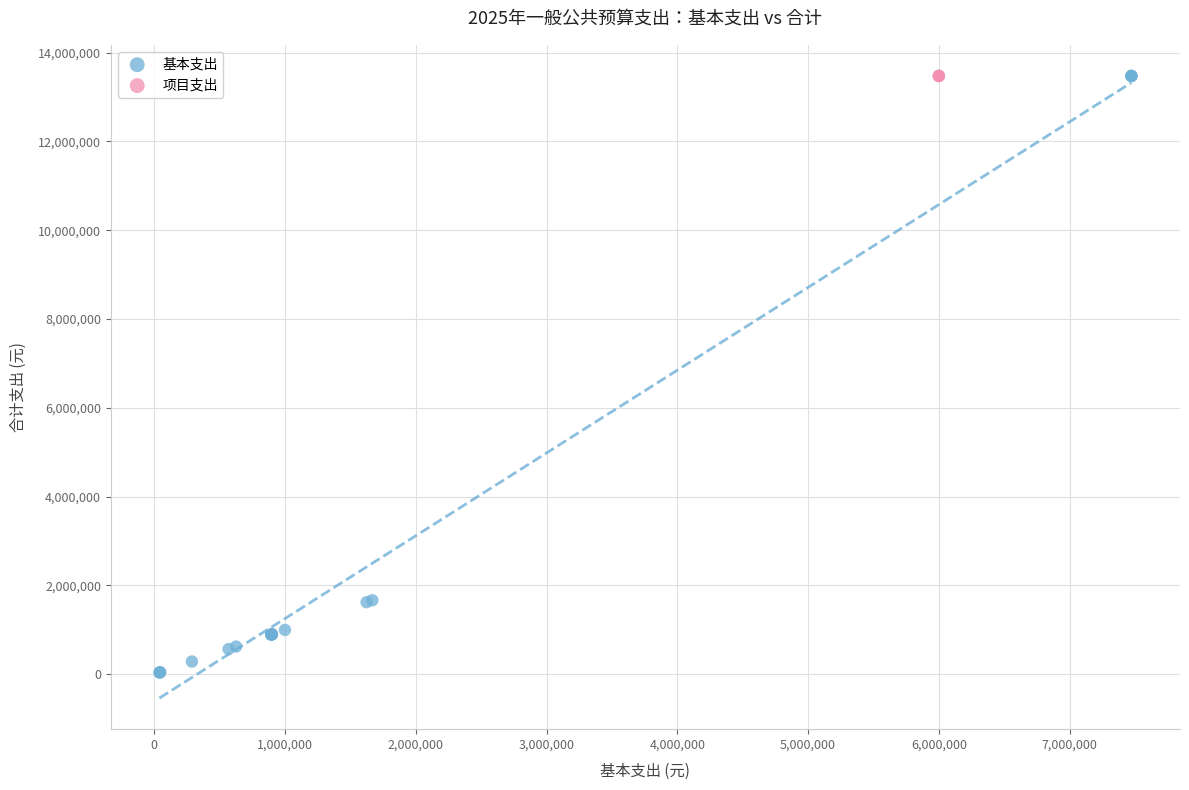

What are all the series names shown in the legend?

基本支出, 项目支出